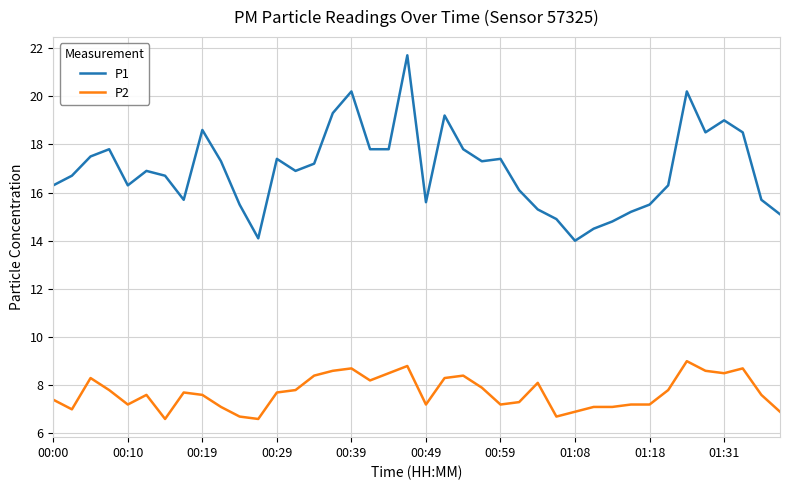

True or false: P2 and P1 intersect in this chart.

False